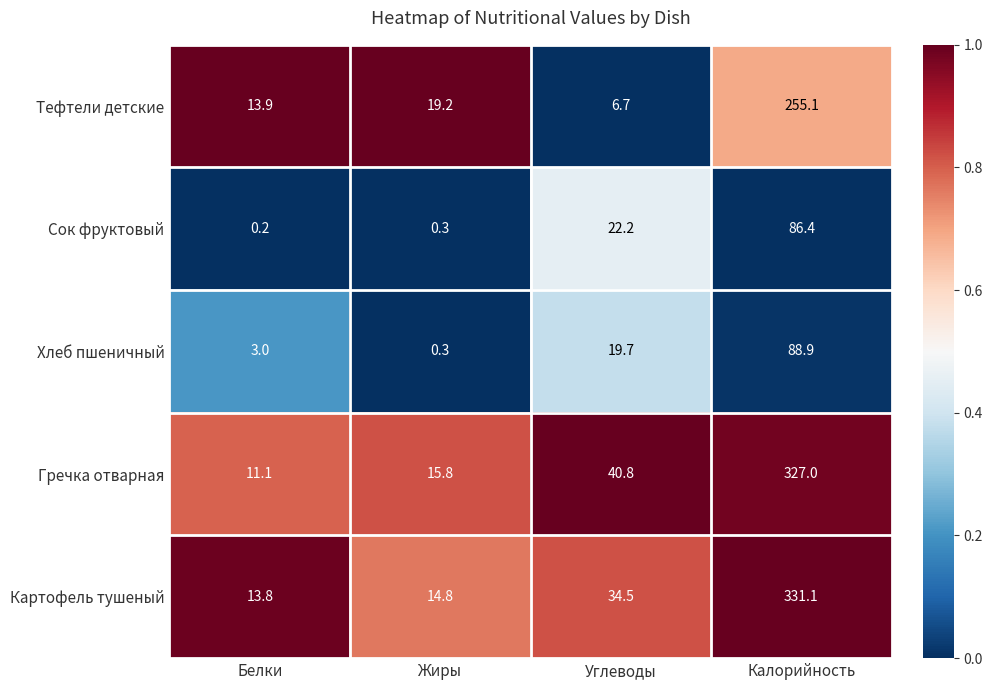

What is the difference between the maximum and minimum values in the Картофель тушеный series?

317.3